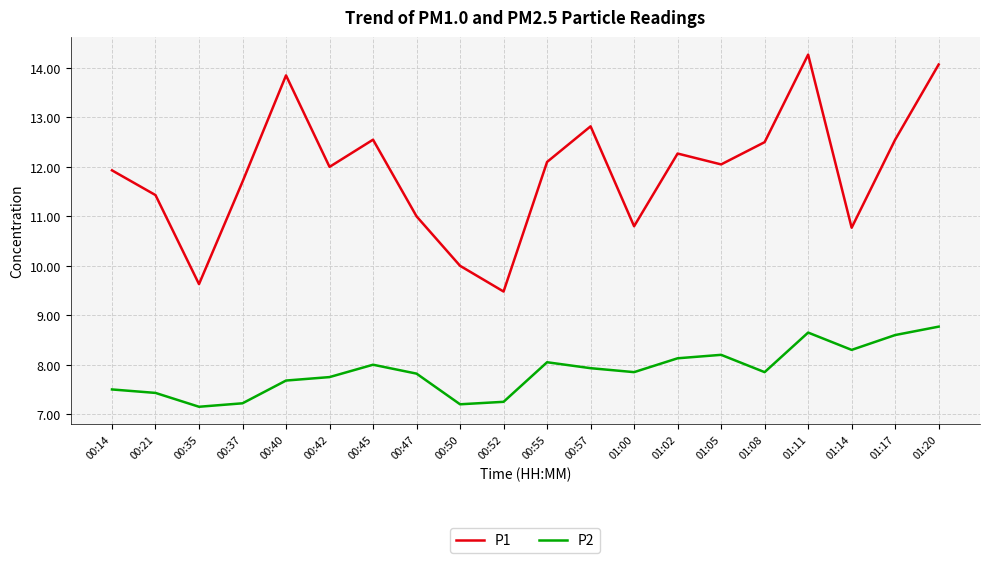

True or false: P1 and P2 cross at least once.

False